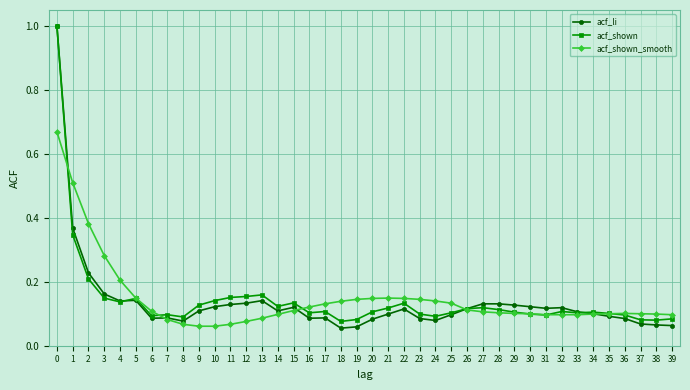

True or false: acf_shown has more than 2 interior local peaks.

True